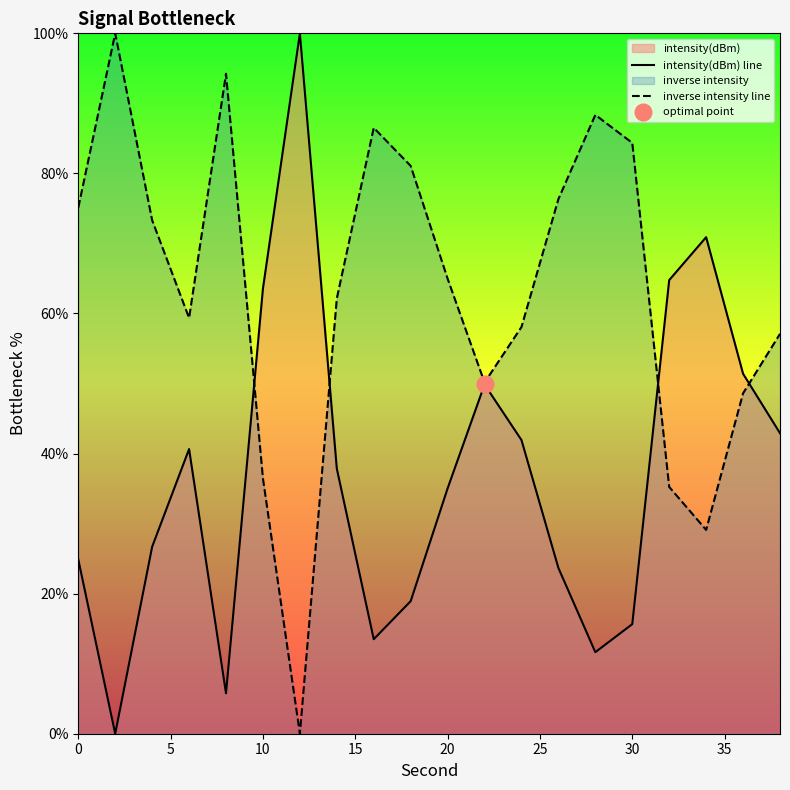

What is the difference between the second highest and minimum values in the inverse intensity line series?

94.2